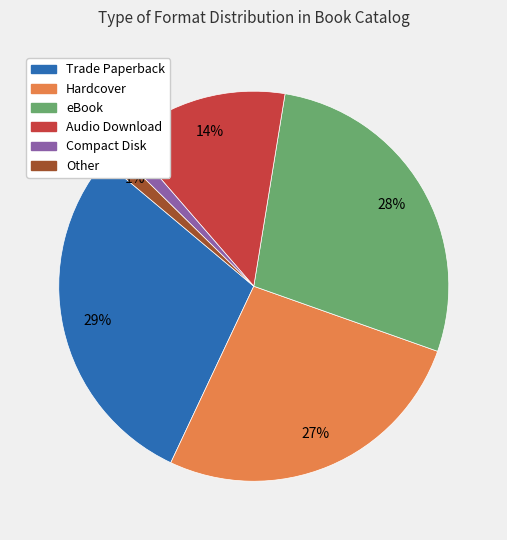

Count the number of slices in the pie.

6